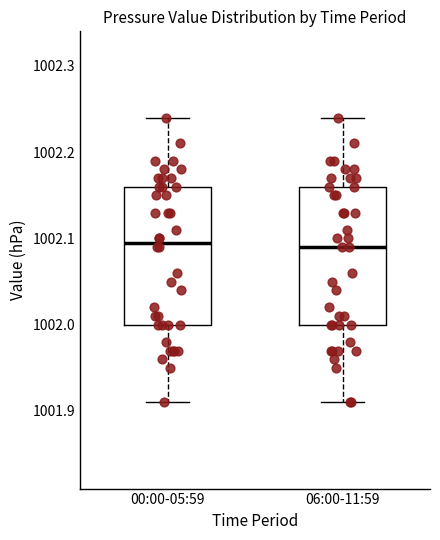

Reading left to right, transcribe this box plot: for each box, give where its median line is, the range the box spans, and where its two whiskers end, as read against the y-axis. The values are not printed on the chart, so give them approximately, as read against the axis.

00:00-05:59: median 1002.10, box 1002.00 to 1002.16, whiskers 1001.91 to 1002.24
06:00-11:59: median 1002.09, box 1002.00 to 1002.16, whiskers 1001.91 to 1002.24